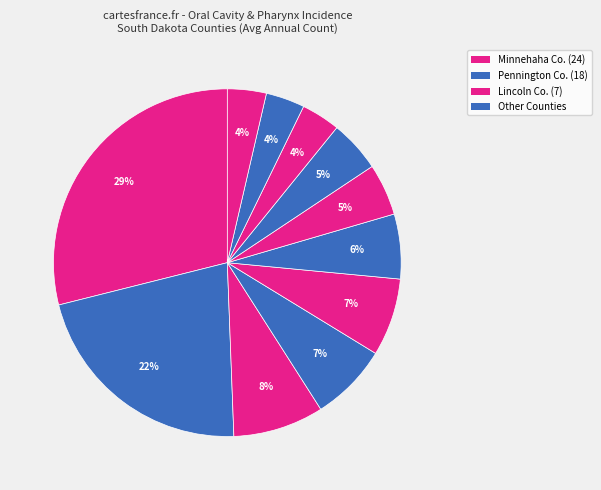

How many slices are in this pie chart?

11